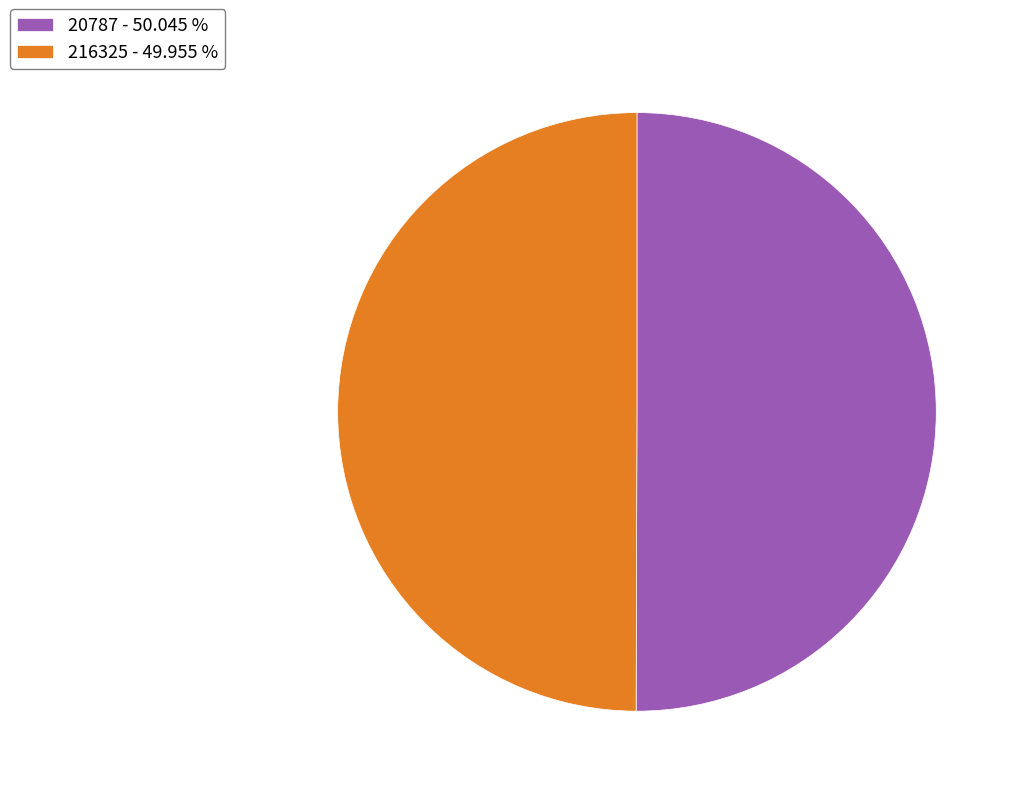

Approximately how many times larger is the value at 216325 compared to 20787?

1.0